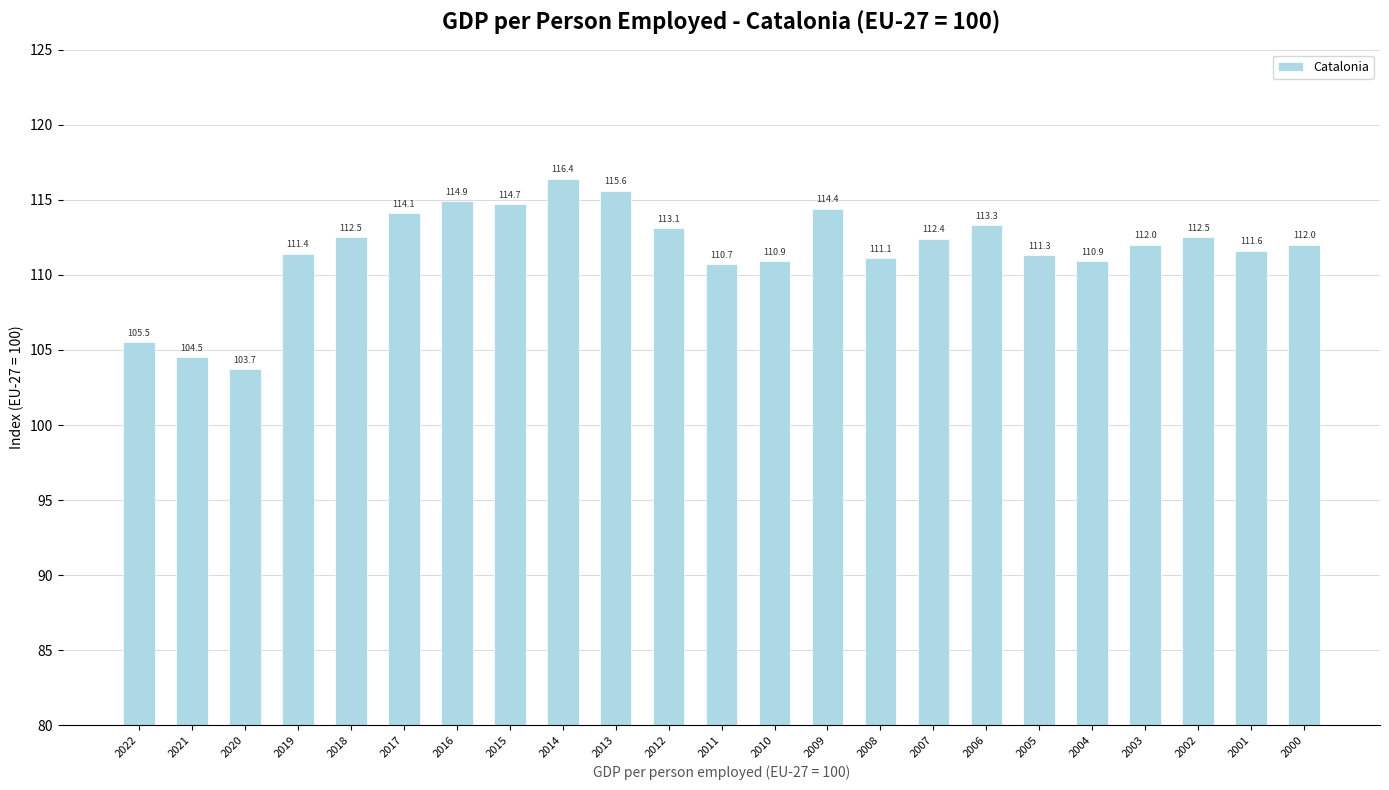

How many bars are there in total?

23